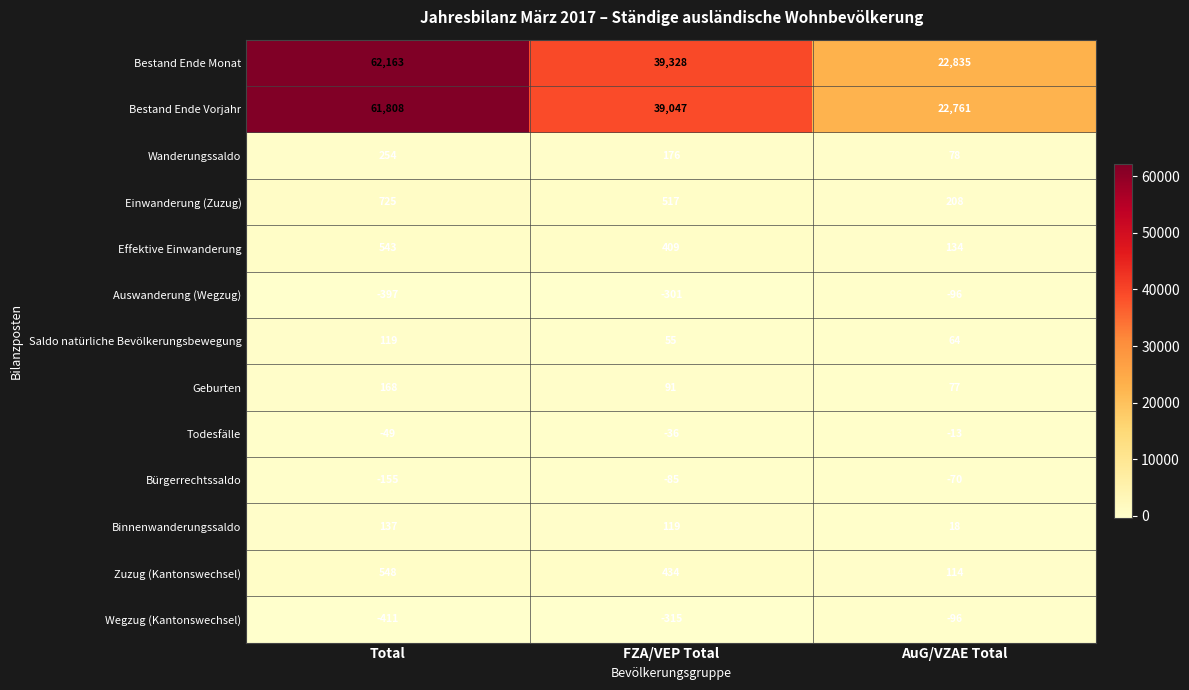

The value of Binnenwanderungssaldo at FZA/VEP Total is 180. True or false?

False